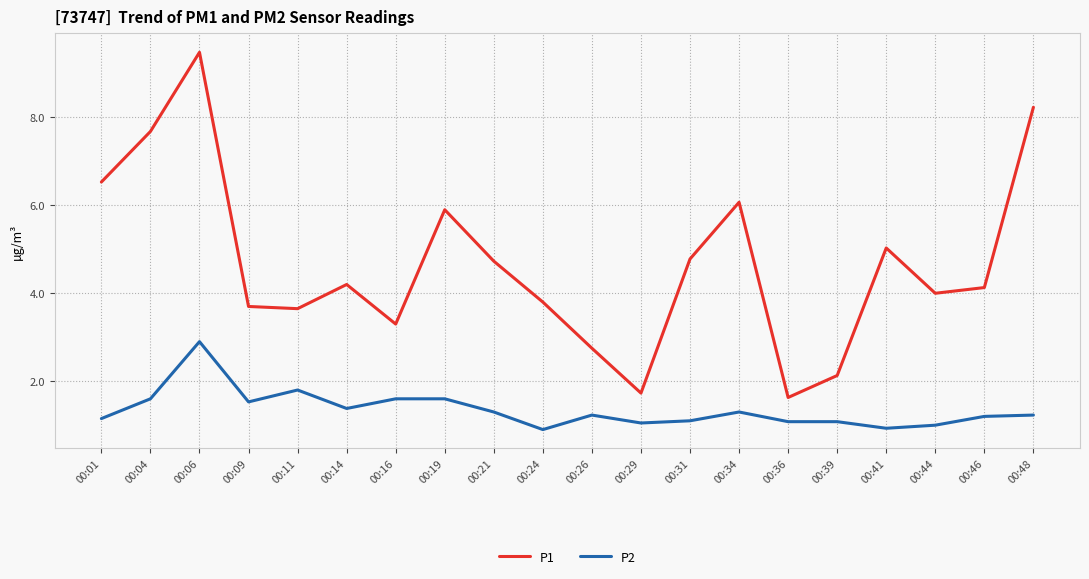

Is it true that P1 equals 1.3 at 00:34?

False